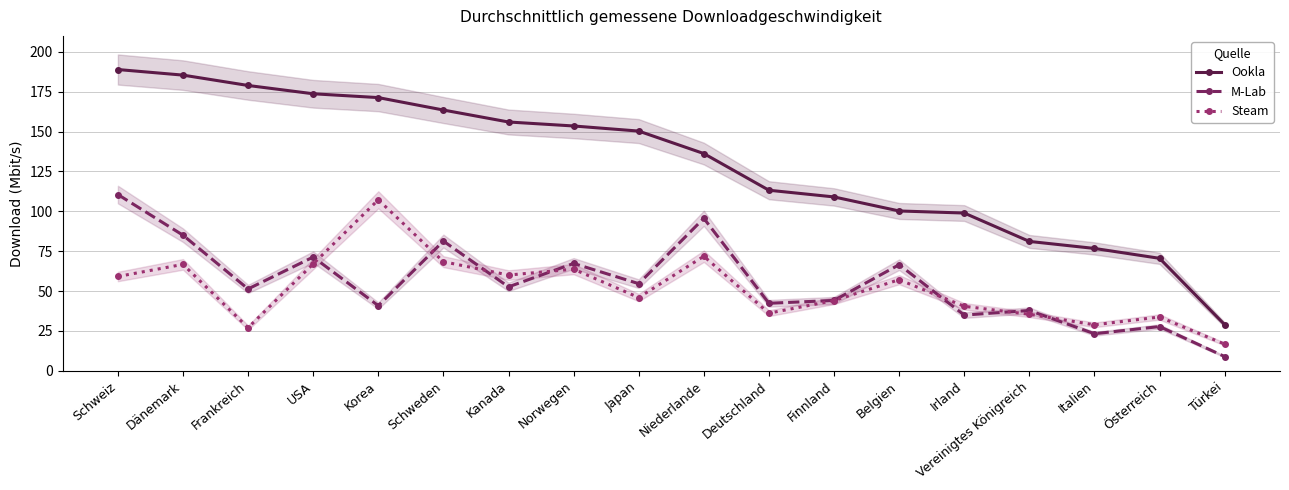

At which category is the sum across all series the highest?

Schweiz